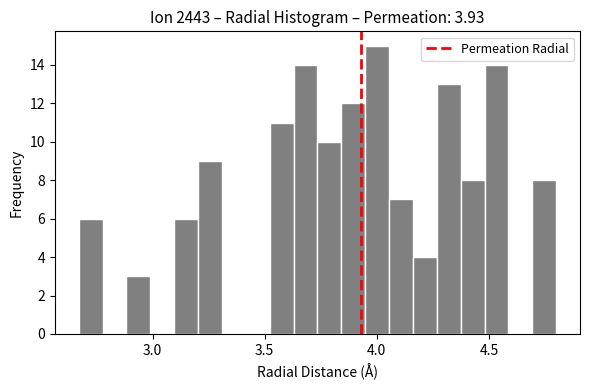

Read against the x-axis, roughly where is the centre of the tallest bar?

4.00